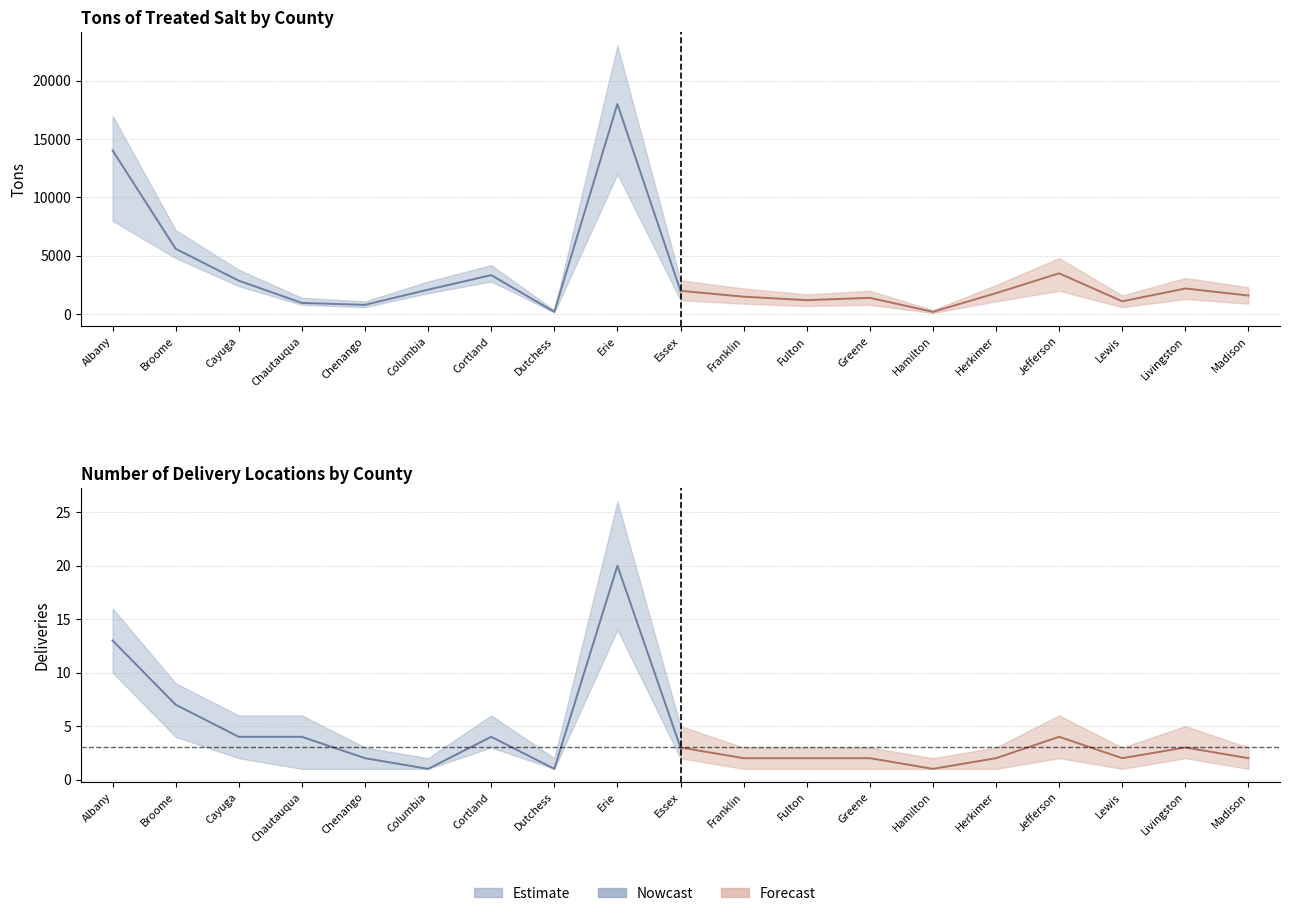

The Tons (lower) series shows 1162 at Fulton. True or false?

False